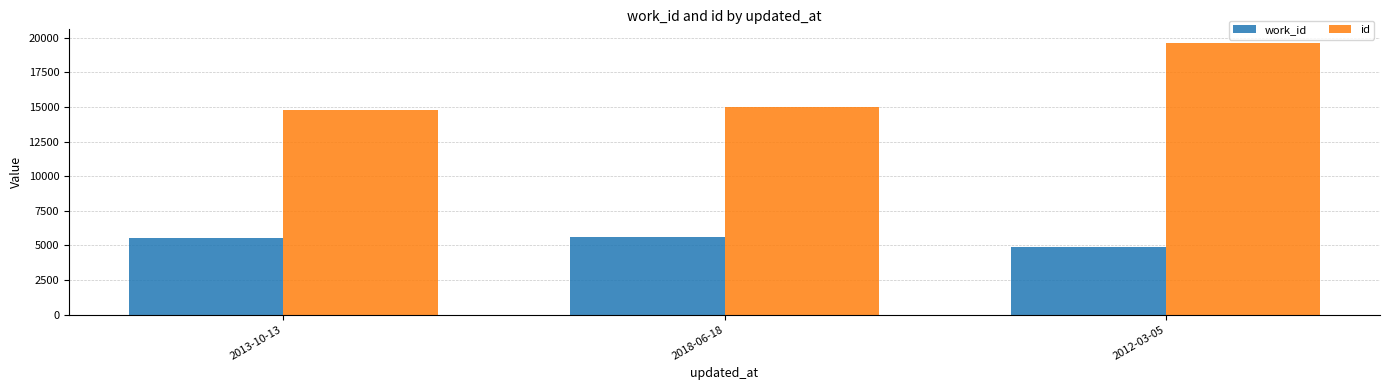

What is the label of the 2nd bar from the left?

2018-06-18